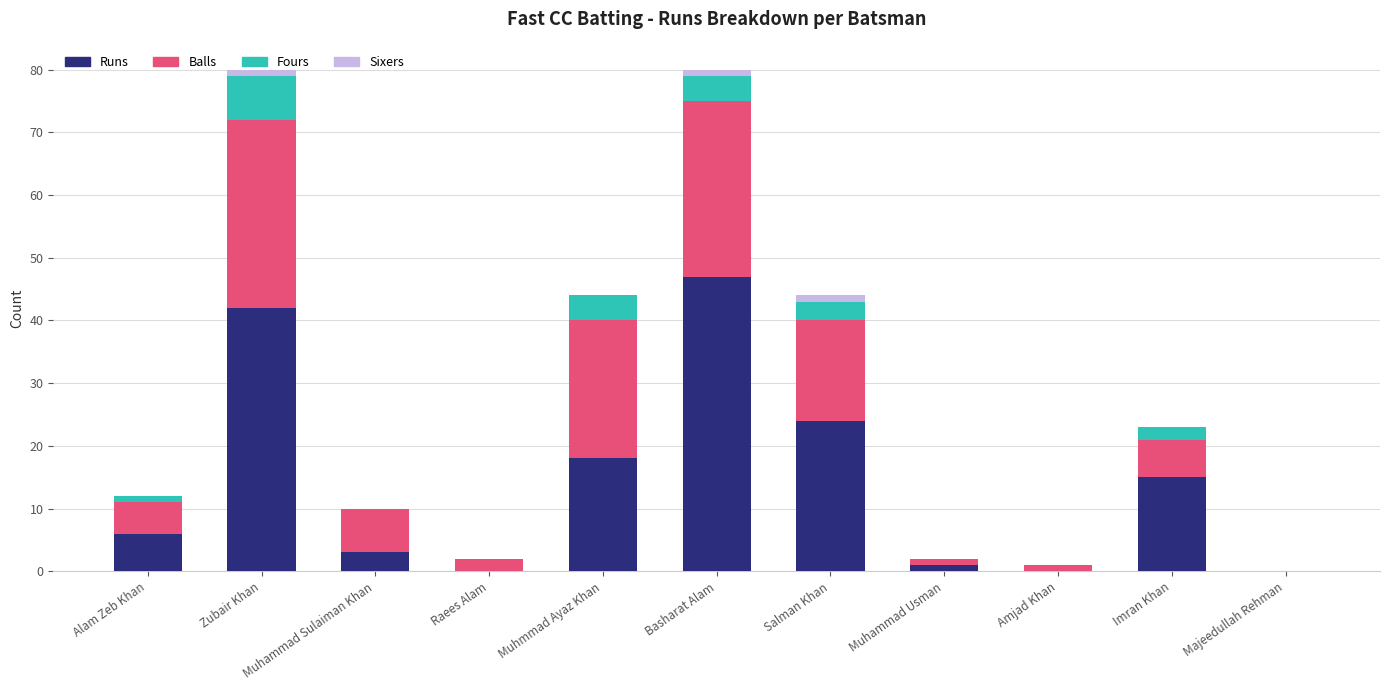

True or false: Runs has a value of 0 at Amjad Khan.

True